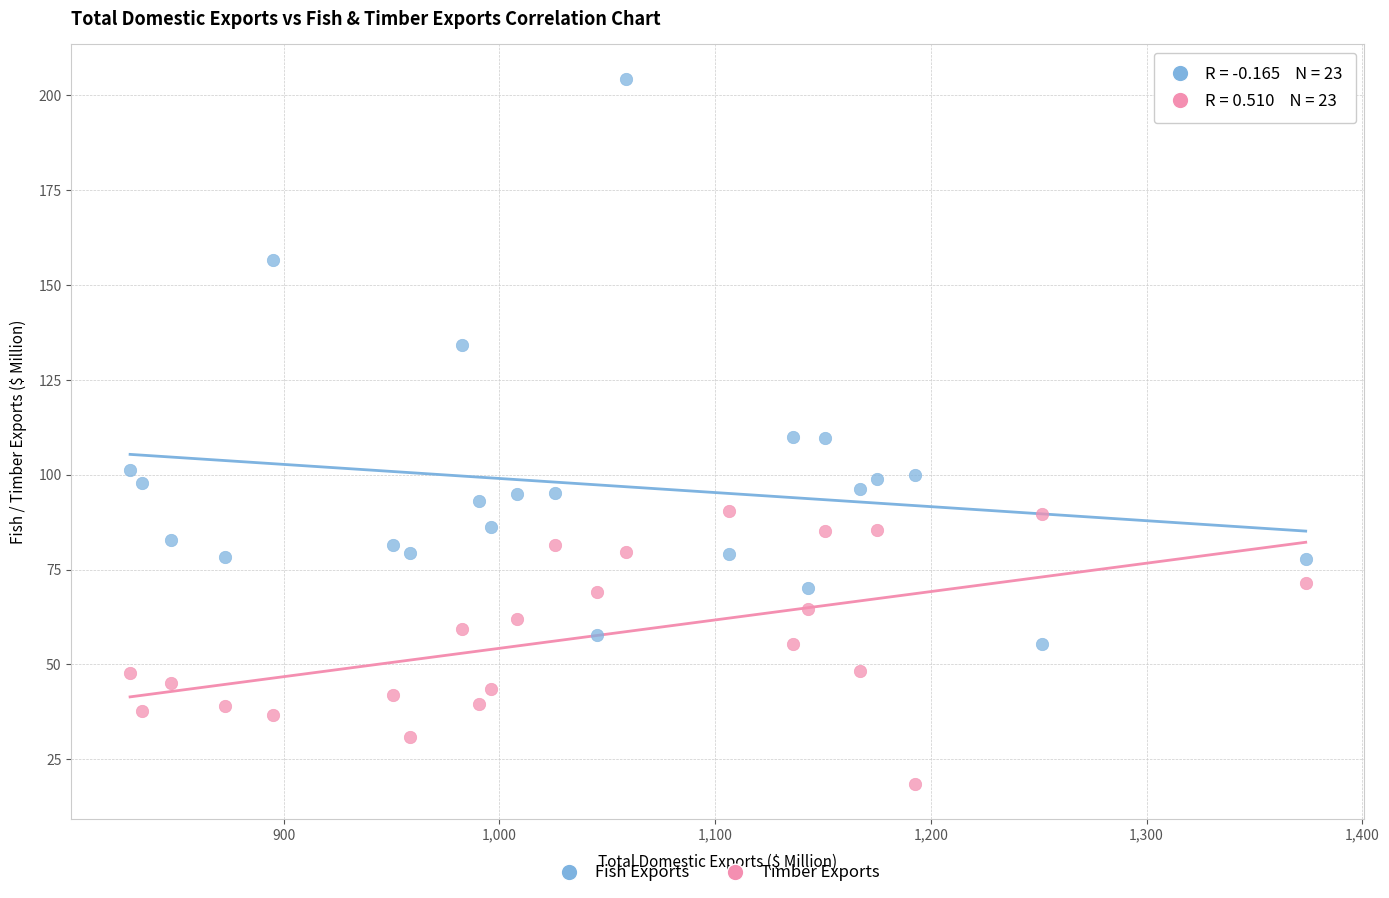

Which series reaches the maximum Y coordinate?

Fish Exports